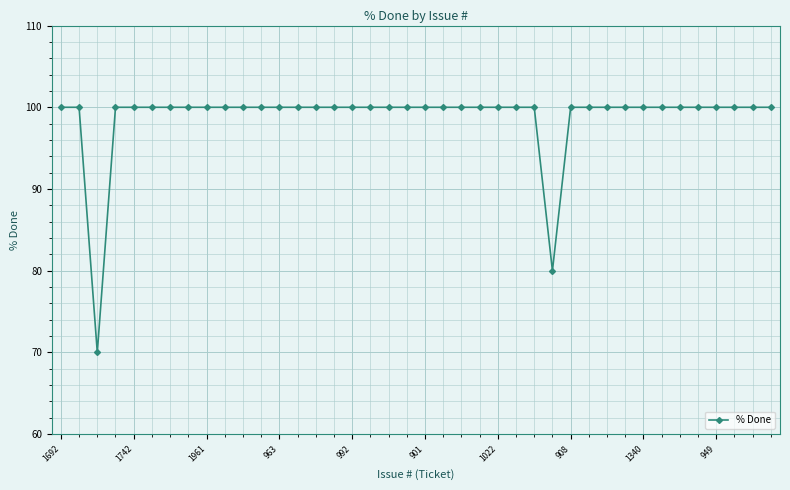

What is the average value?

99